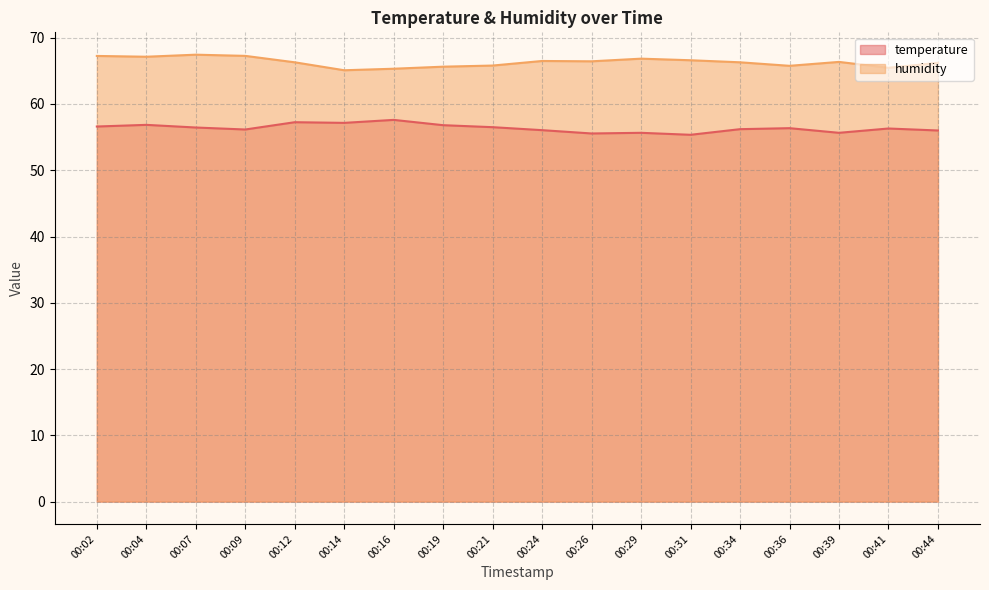

The value of humidity at 00:12 is 103.5. True or false?

False